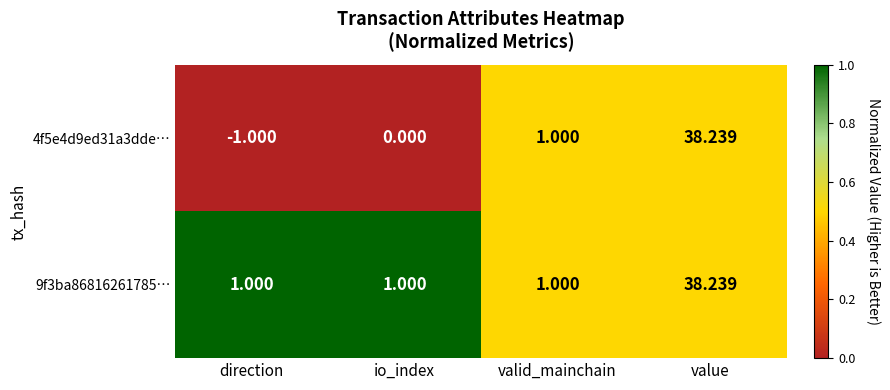

Rank the categories by 4f5e4d9ed31a3dde… value from highest to lowest.

value, valid_mainchain, io_index, direction